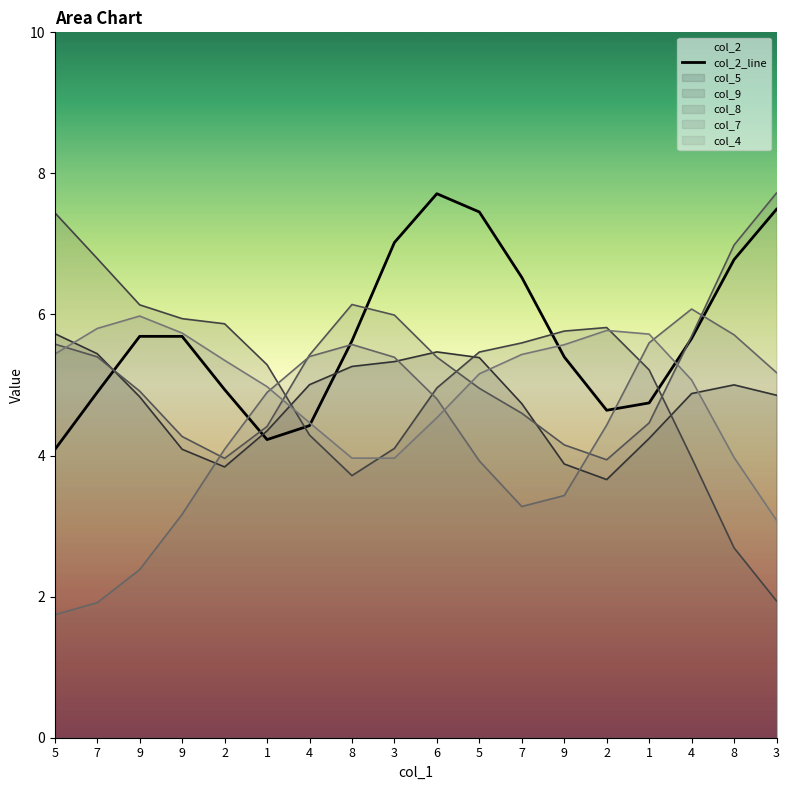

What is the change in value from 7 to 1?

-0.7